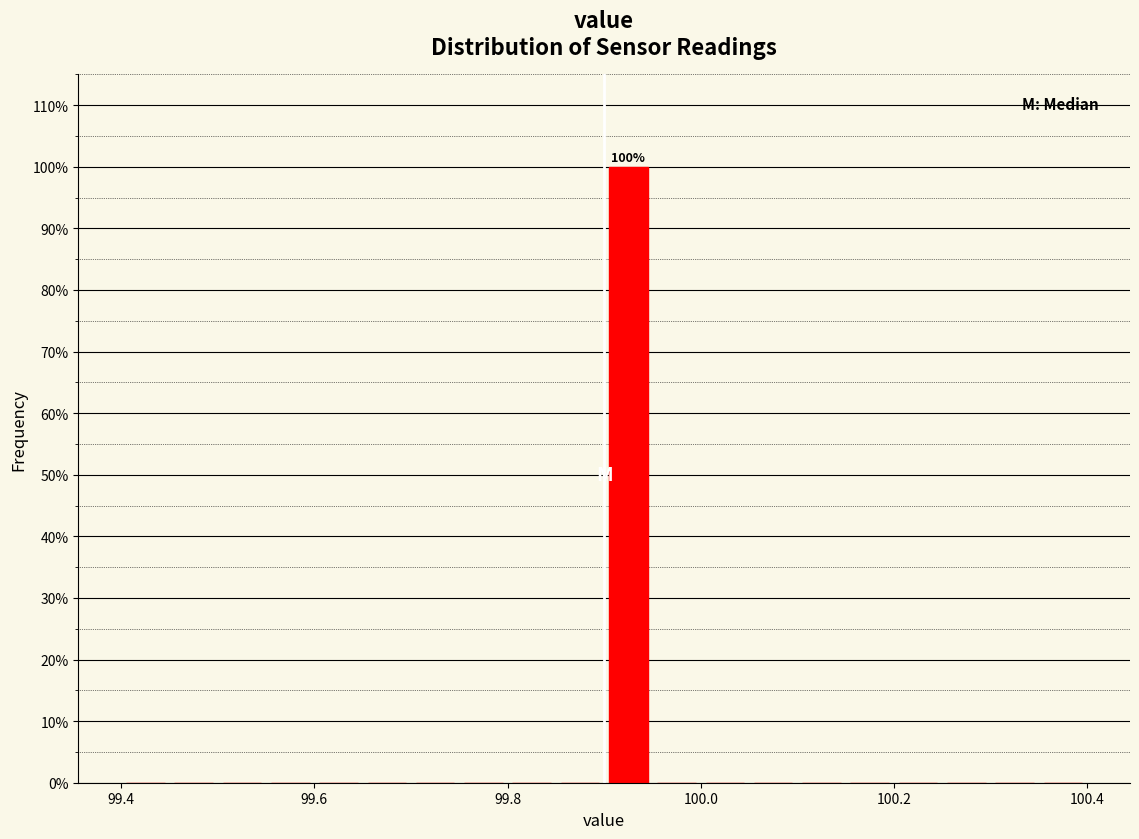

Read against the x-axis, roughly where is the centre of the tallest bar?

99.92